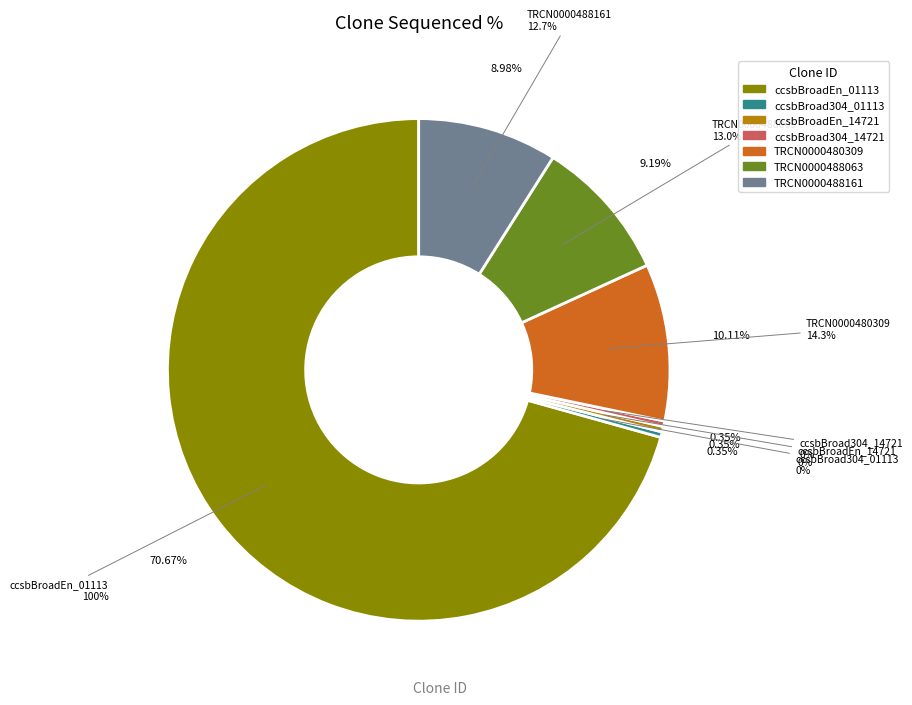

To the nearest percent, what is the average slice percentage?

14%